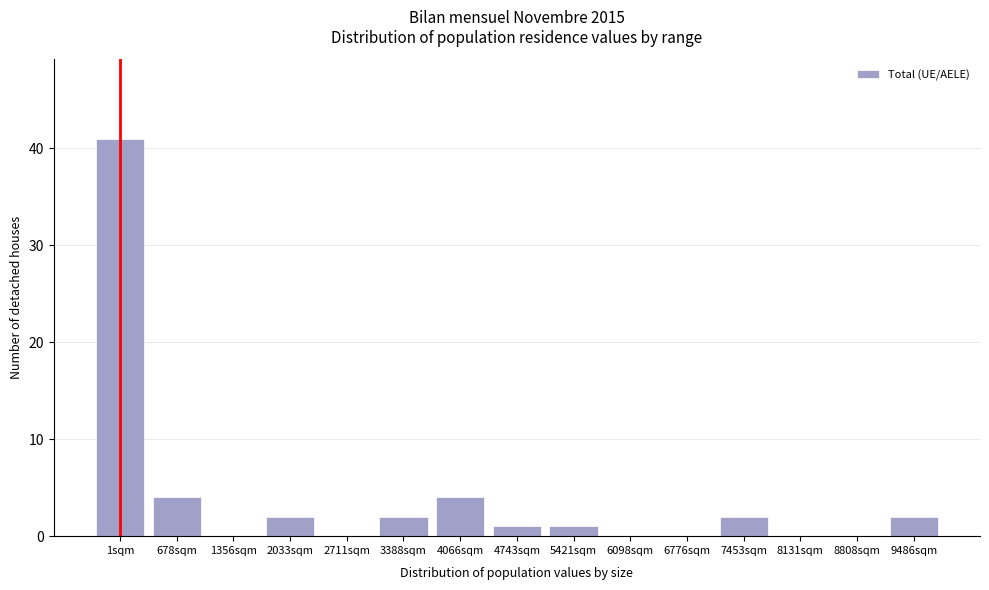

Reading right to left, what are all the values shown in this chart?

9486sqm=2	8808sqm=0	8131sqm=0	7453sqm=2	6776sqm=0	6098sqm=0	5421sqm=1	4743sqm=1	4066sqm=4	3388sqm=2	2711sqm=0	2033sqm=2	1356sqm=0	678sqm=4	1sqm=41